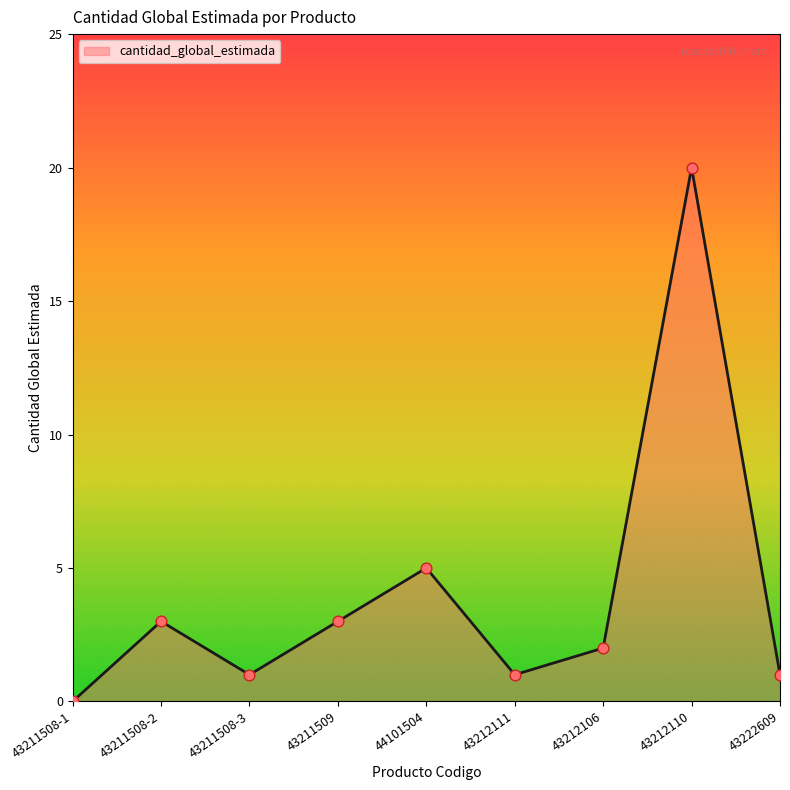

Between 43211509 and 43212106, which is larger?

43211509